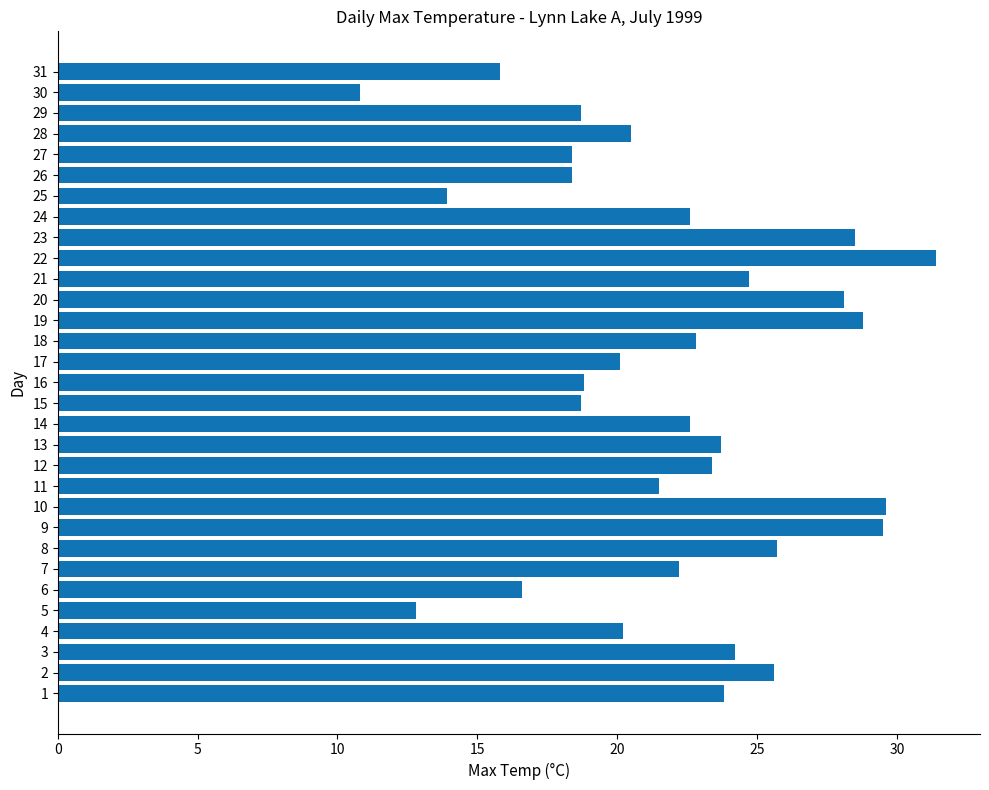

Approximately how many times larger is the value at 21 compared to 31?

1.6